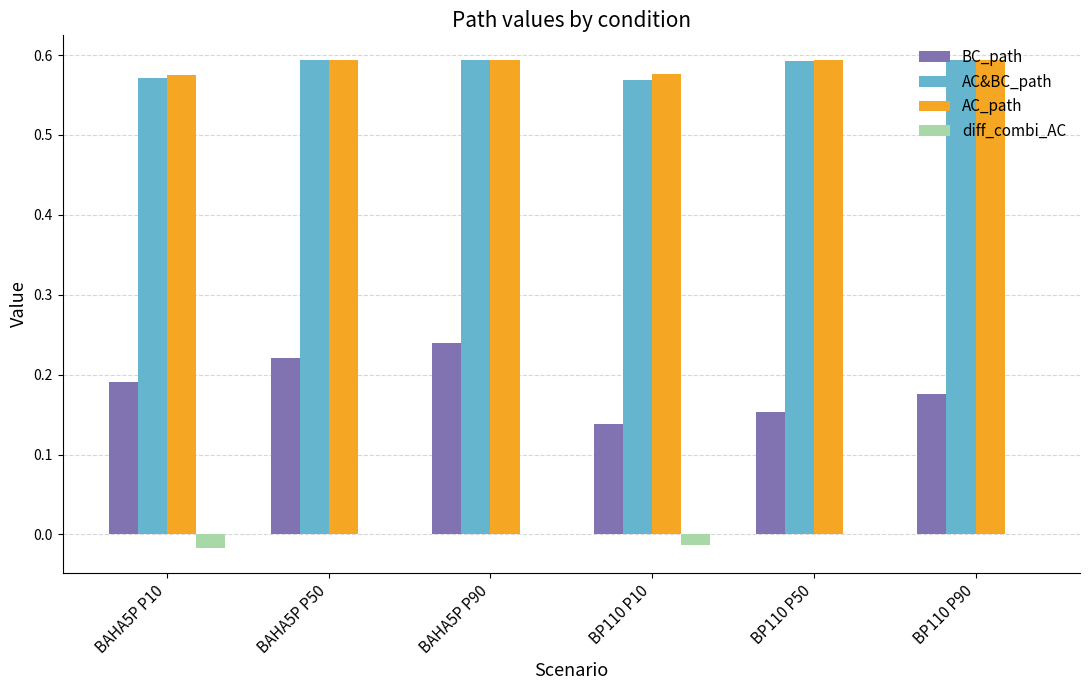

What is the sum of all AC_path values?

3.5